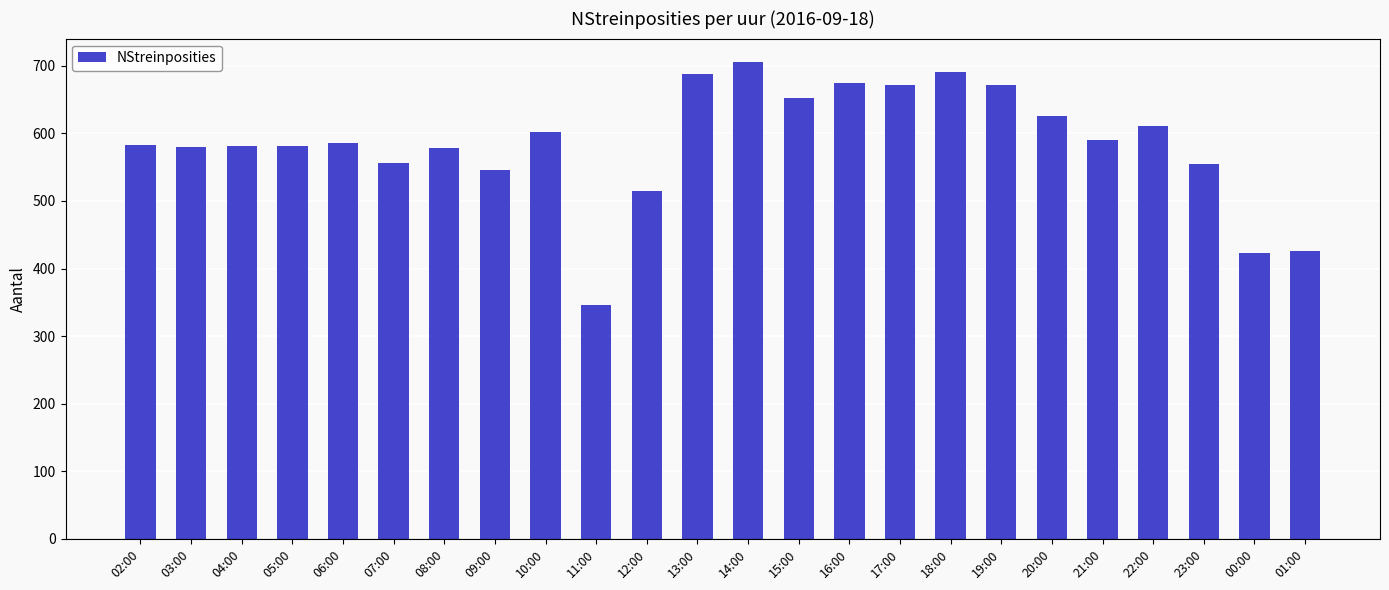

What is the difference between the maximum and minimum values?

359